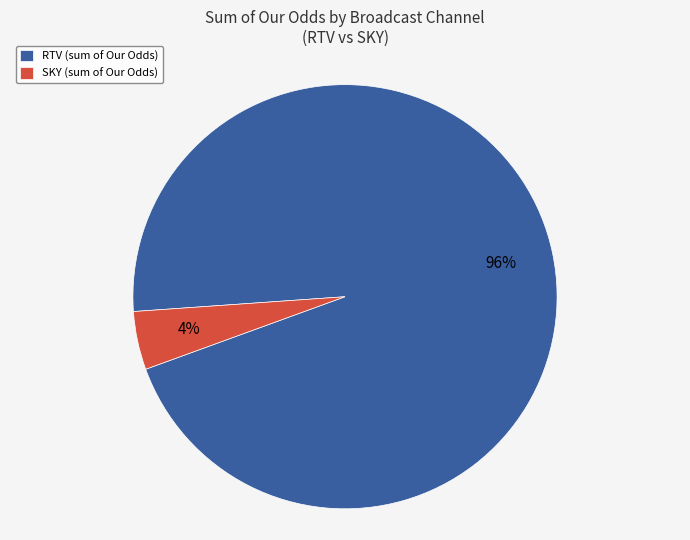

To the nearest percent, what is the average slice percentage?

50%